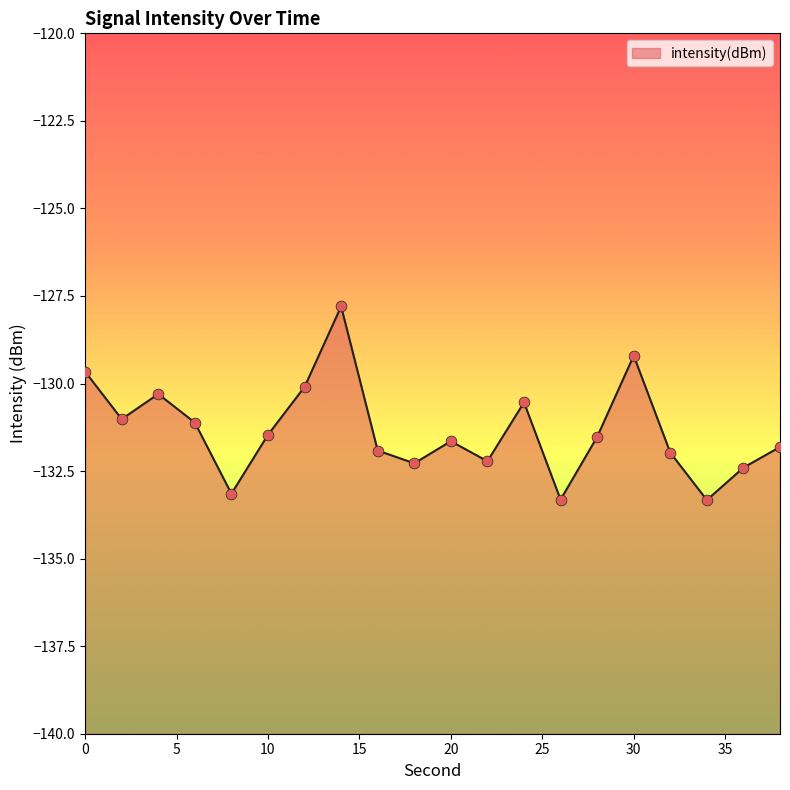

Which has a higher value, 12 or 2?

12